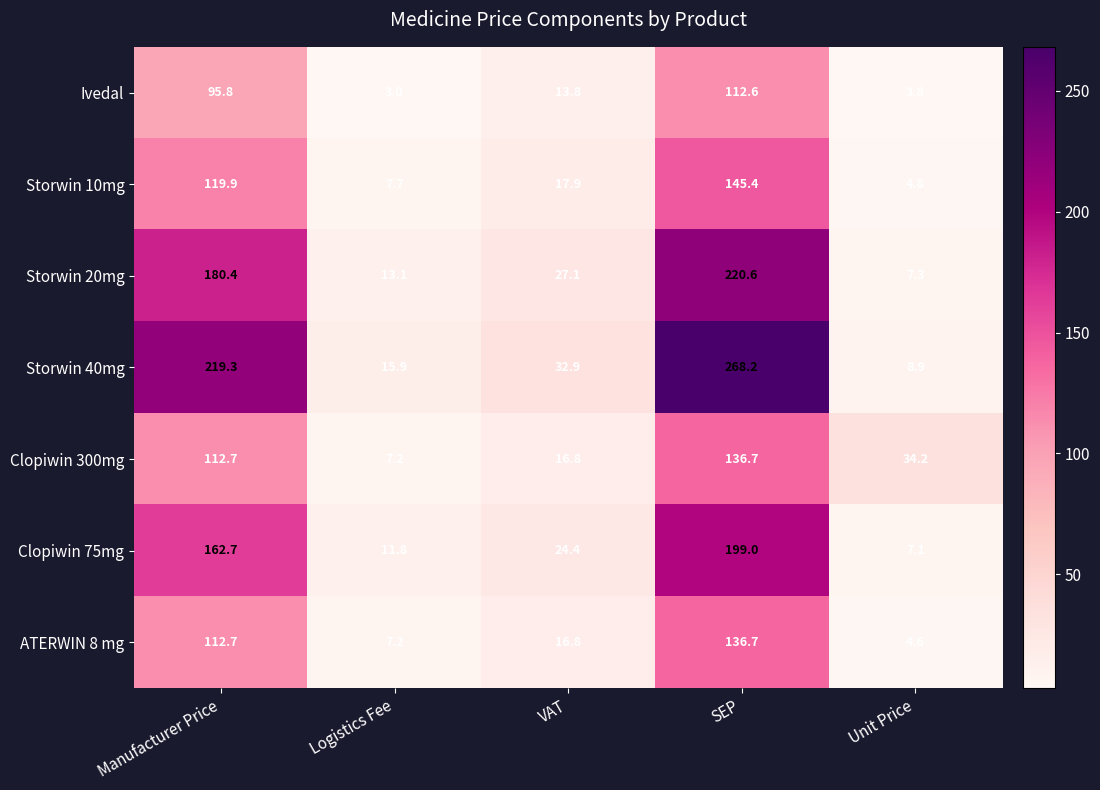

Which series has the widest spread of values?

Storwin 40mg